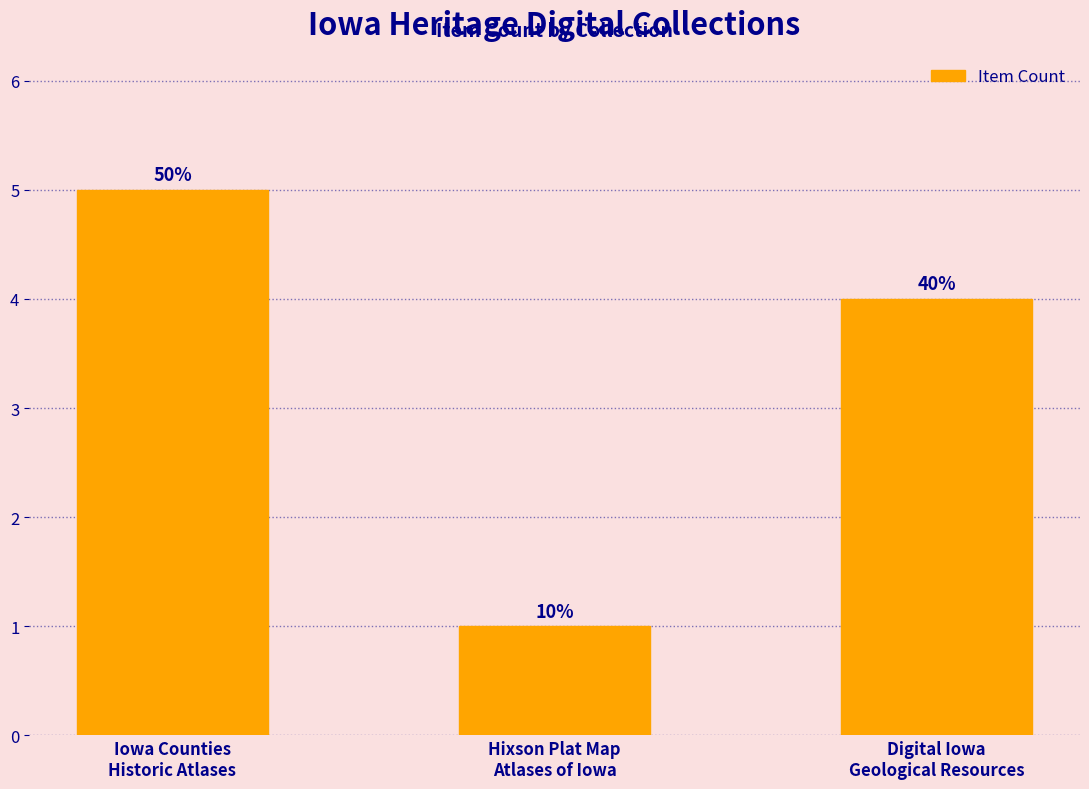

Count the values in the range 1 to 5.

3